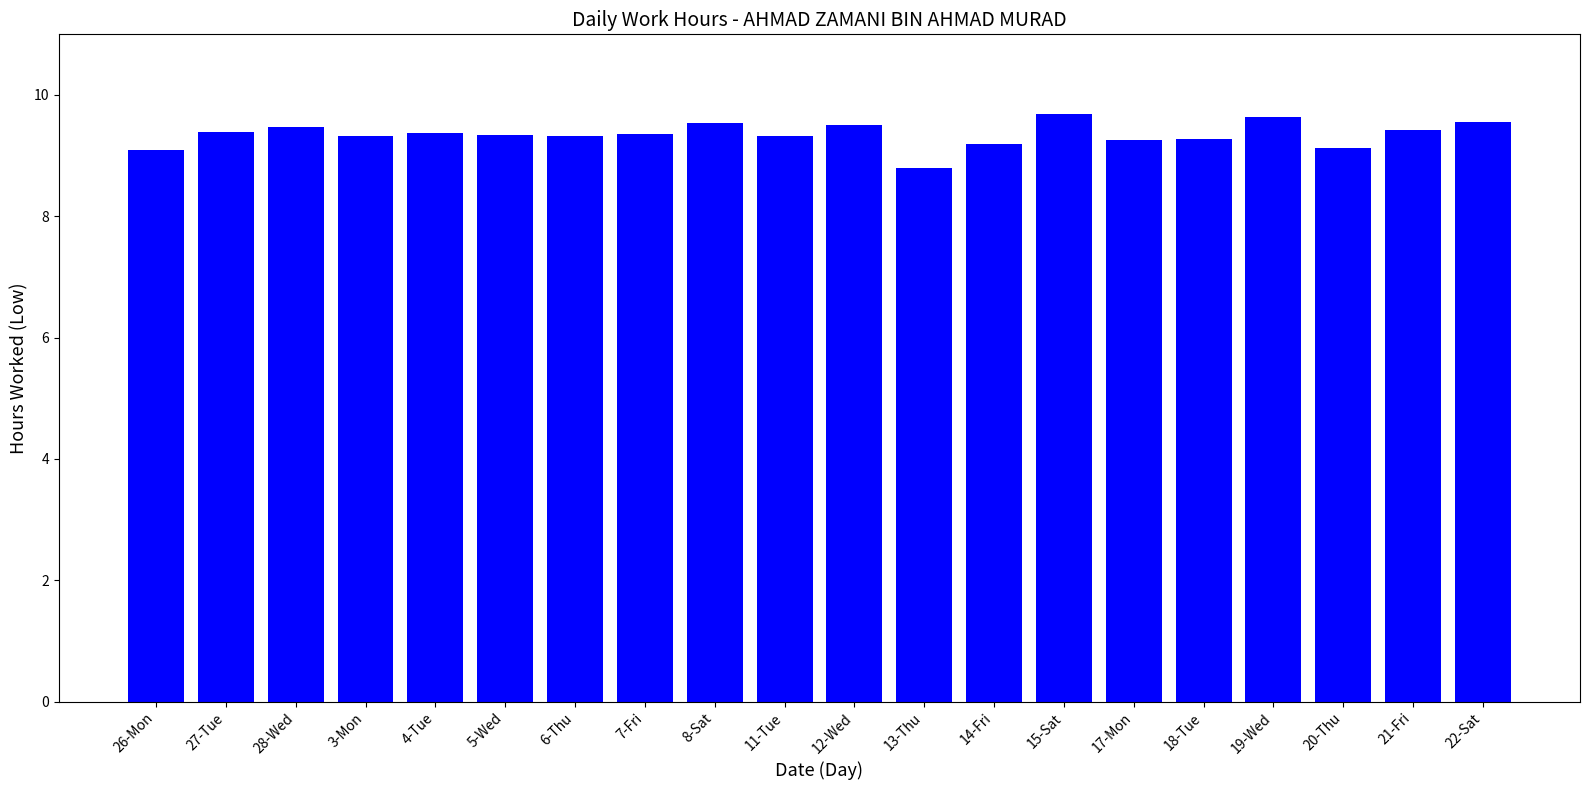

What is the sum of the values at 18-Tue and 3-Mon?

18.6